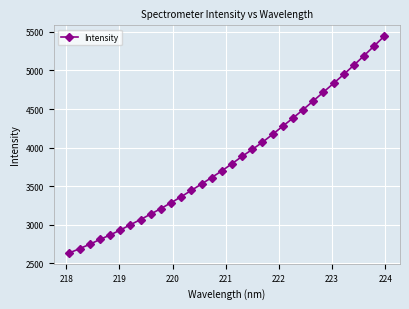

Reading left to right, list all the values displayed in this chart.

2632.3	2688.1	2744.7	2807.0	2865.3	2929.3	2998.3	3066.0	3136.4	3208.7	3283.6	3362.1	3444.5	3526.9	3611.2	3697.3	3790.6	3885.9	3976.0	4068.8	4171.7	4277.0	4382.1	4491.4	4604.2	4718.5	4832.9	4948.3	5068.0	5191.3	5317.4	5445.1